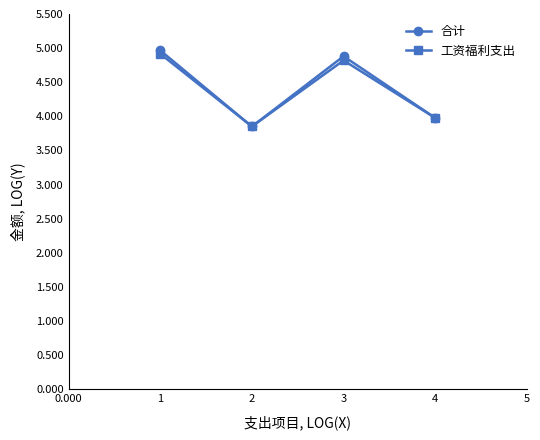

The value of 工资福利支出 at 2 is 3.9. True or false?

True